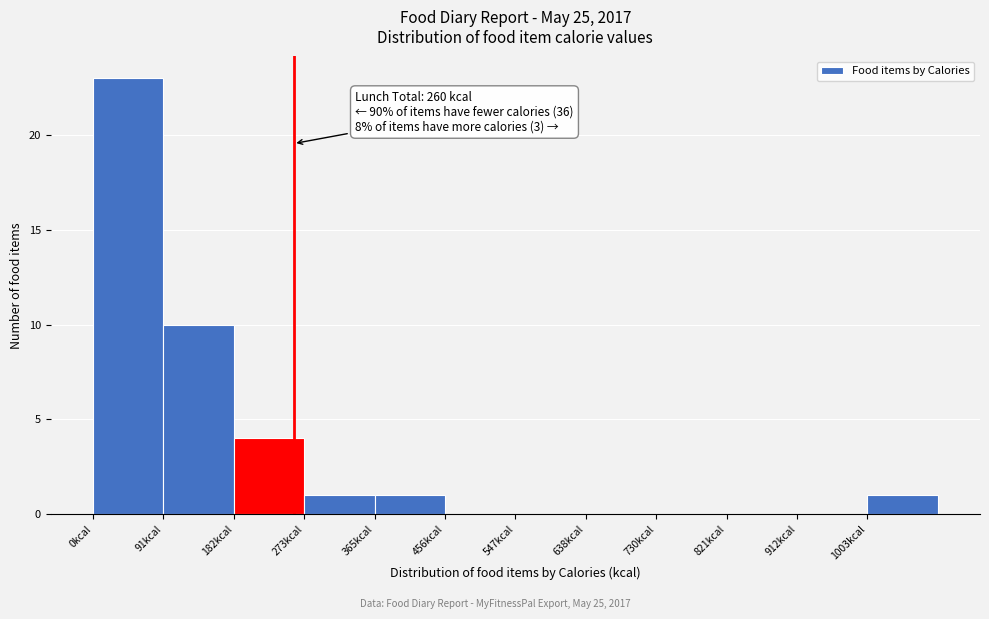

Over which range of the x-axis is the bar tallest?

0 to 90